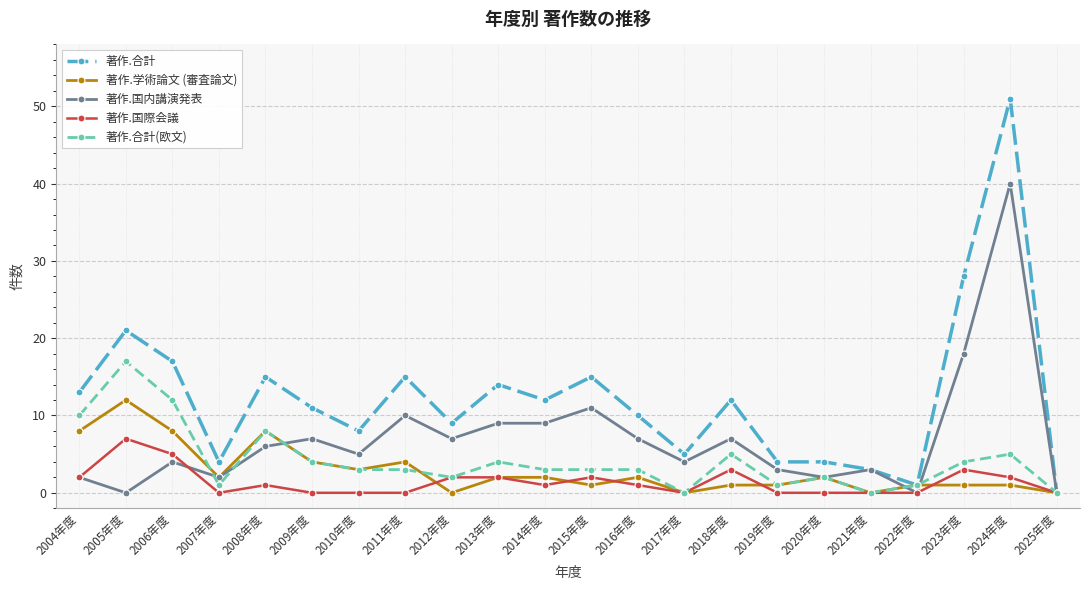

Which label corresponds to the largest value in the chart?

2024年度